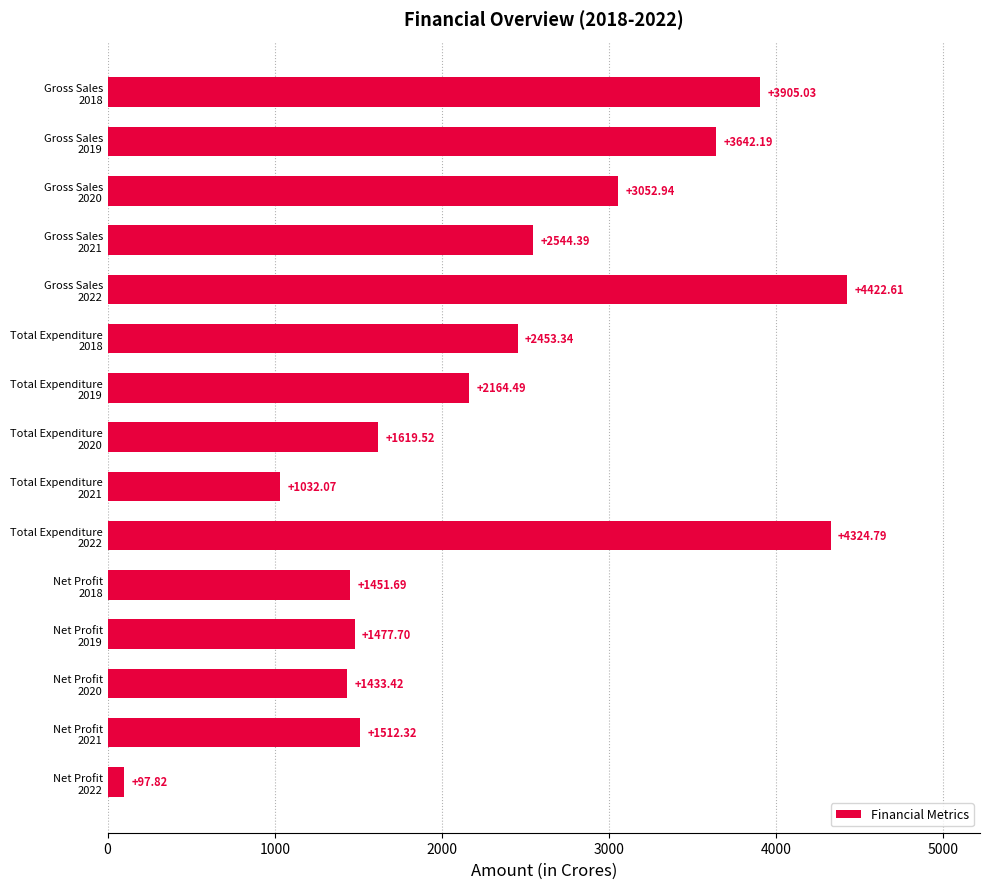

What is the average value?

2342.3